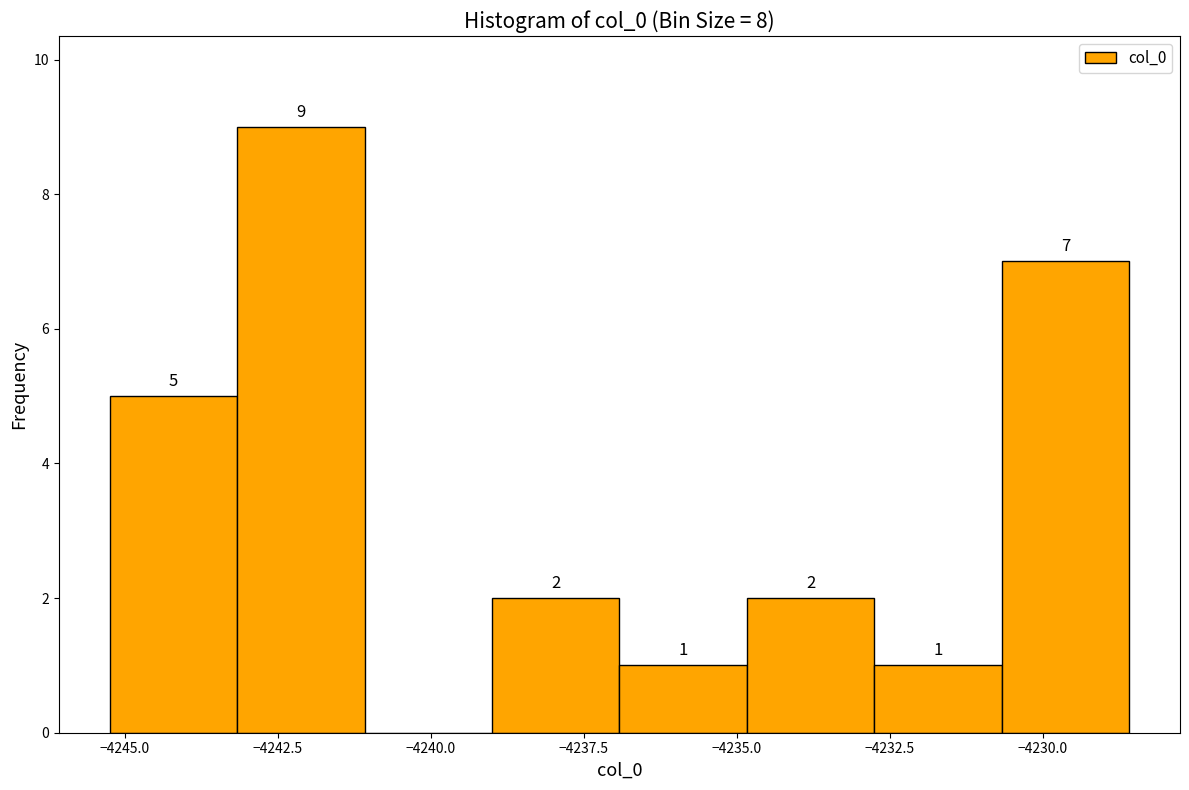

Which range on the x-axis has the tallest bar?

-4243.0 to -4241.0